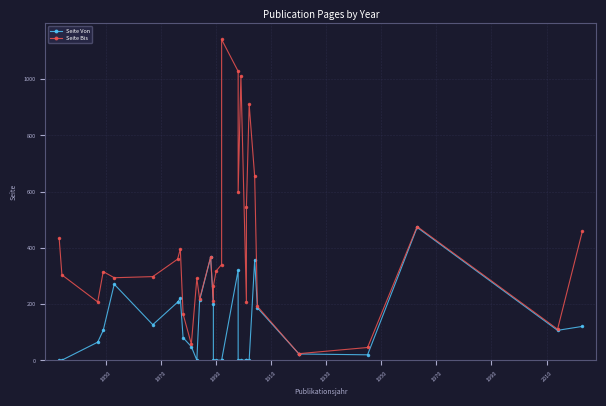

Reading left to right, list all the values displayed in this chart.

Seite Von: 1	1	65	107	271	127	207	221	81	49	1	214	366	201	1	1	1	1	321	1	1	1	1	1	357	187	24	23	20	473	107	121
Seite Bis: 434	304	208	316	294	298	360	396	165	58	292	218	368	213	264	318	341	1141	1028	598	1012	208	544	910	654	192	24	24	46	476	111	459